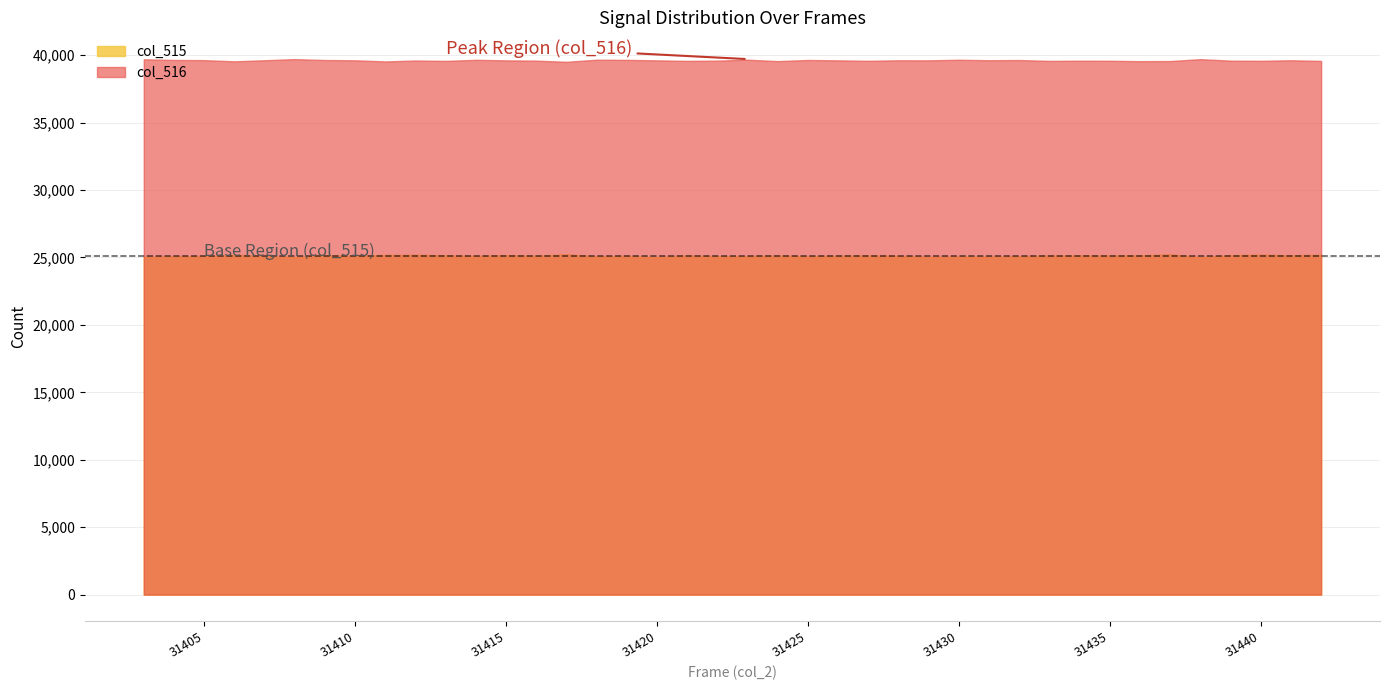

Rank the series by their average value, from highest to lowest.

col_516, col_515